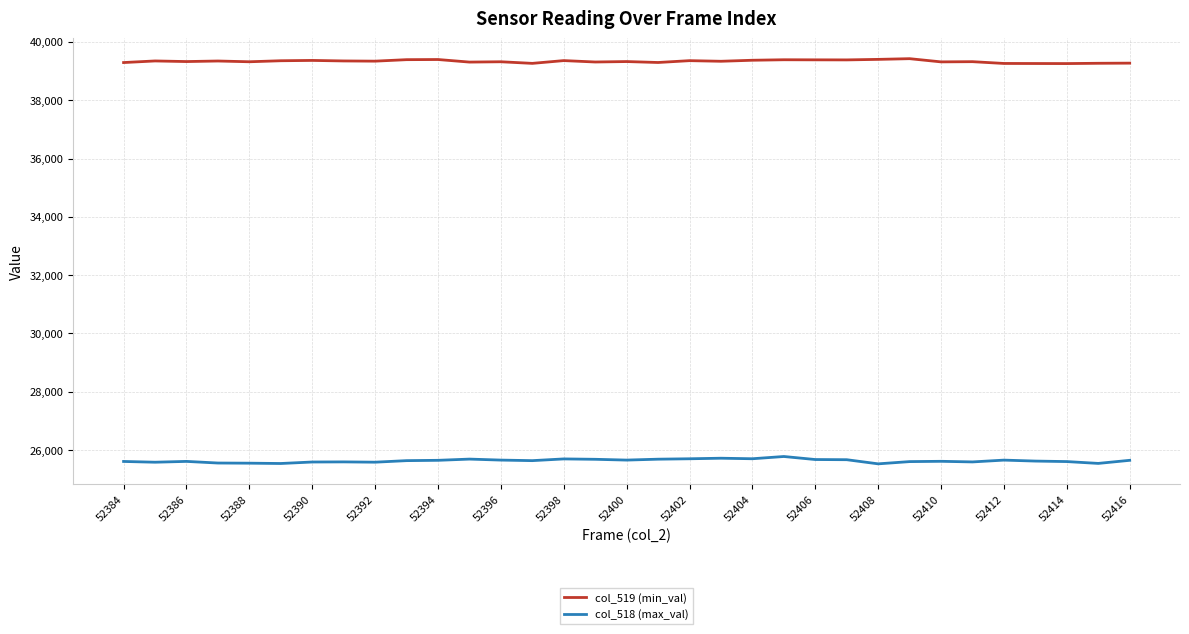

Which series has the largest total across all categories?

col_519 (min_val)